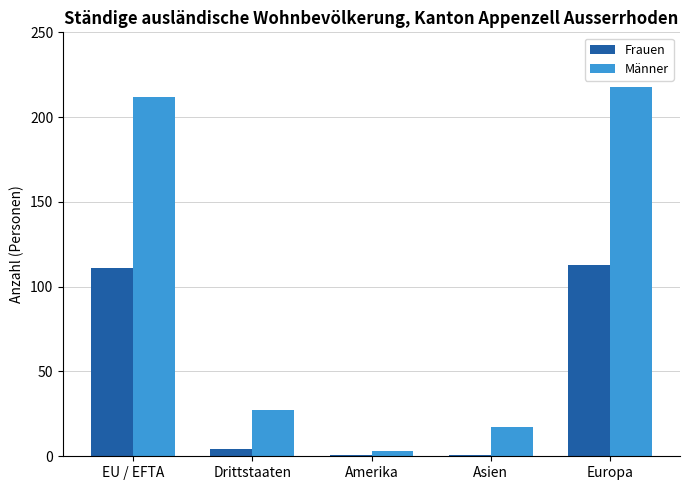

What is the difference between the Männer values at Drittstaaten and EU / EFTA?

185